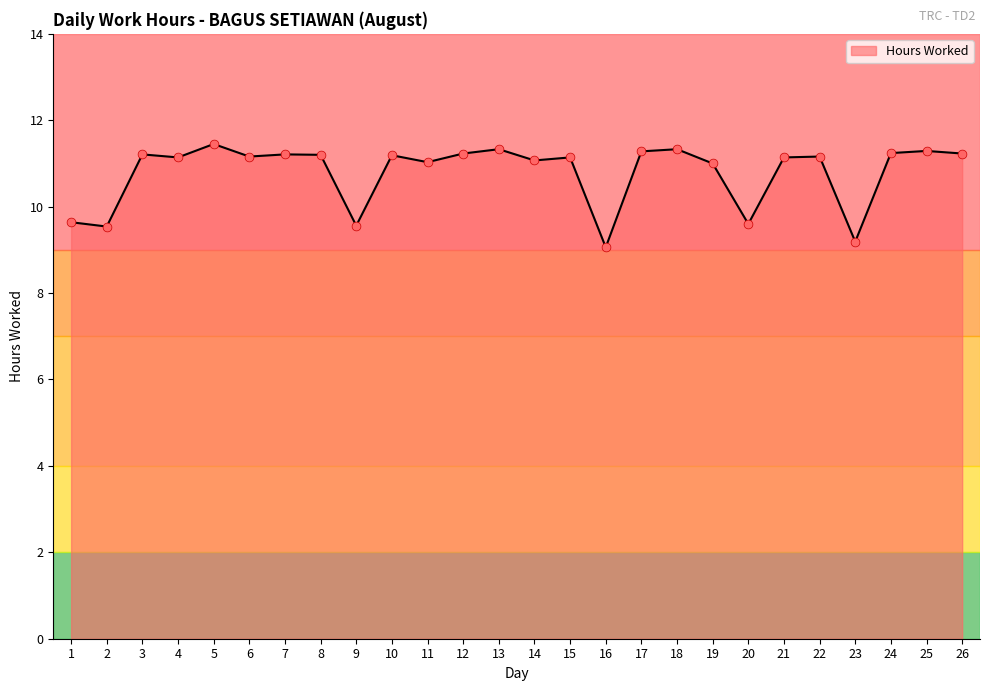

What is the ratio of the value at 1 to the value at 25?

0.9